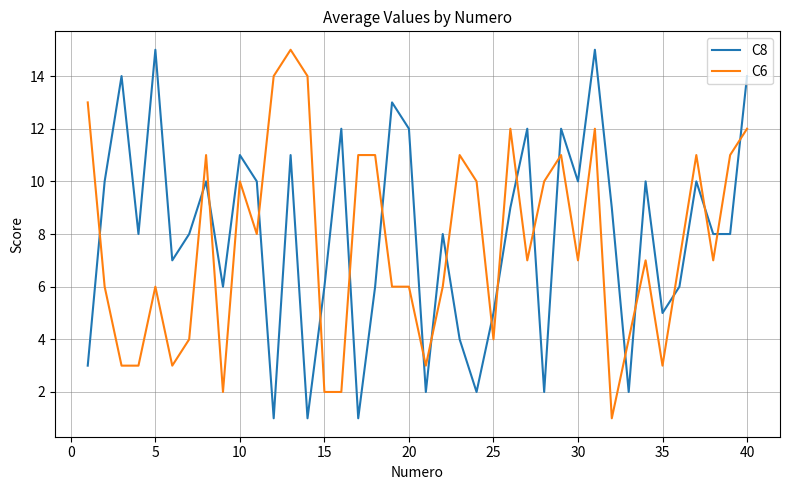

What is the minimum value for C8?

1